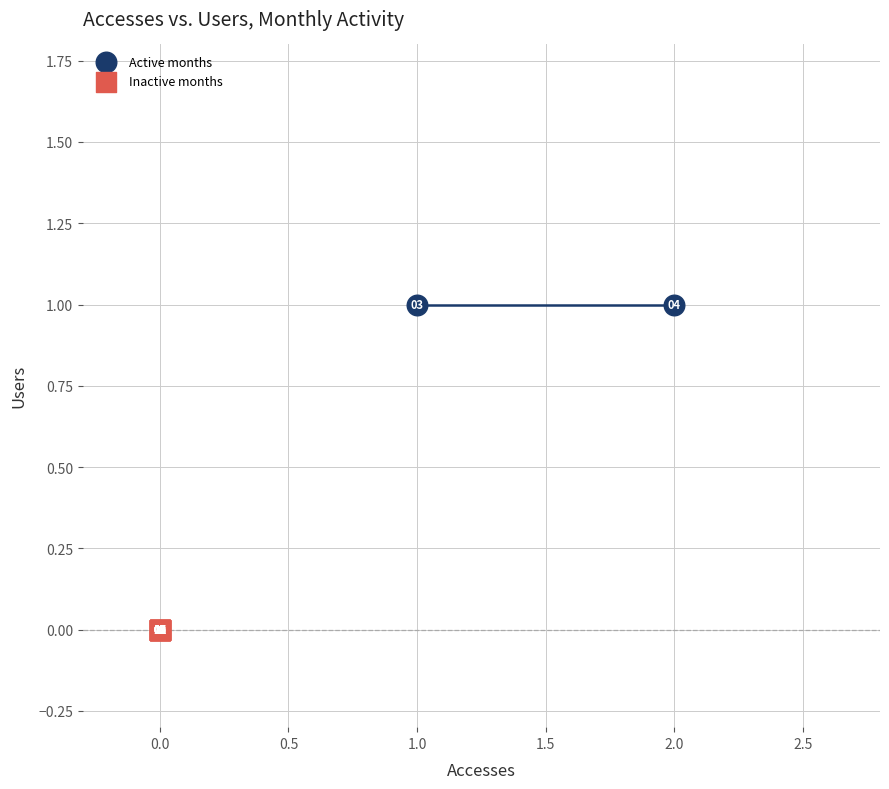

Which series contains the lowest Y value?

Inactive months